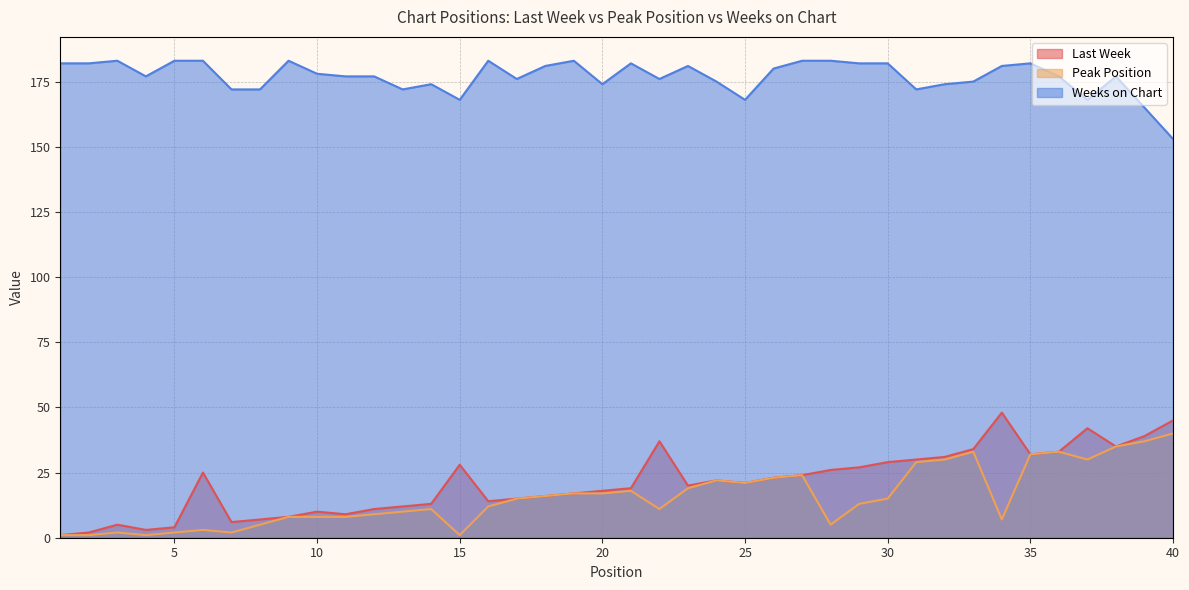

At which category does Last Week reach its first local valley?

4